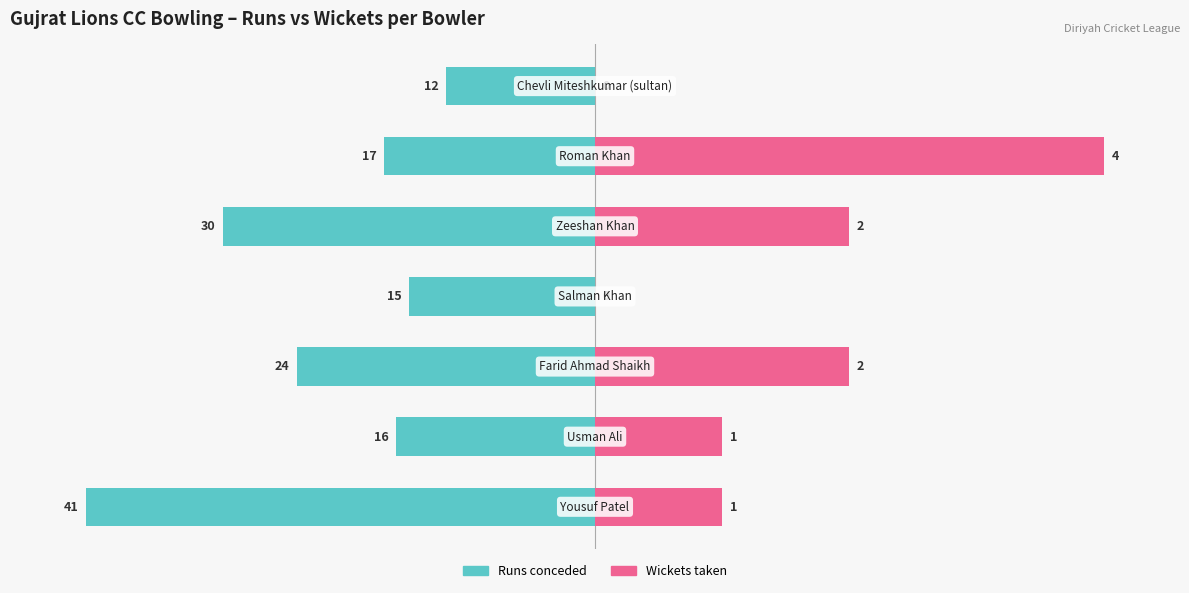

How many bars are there in total?

14